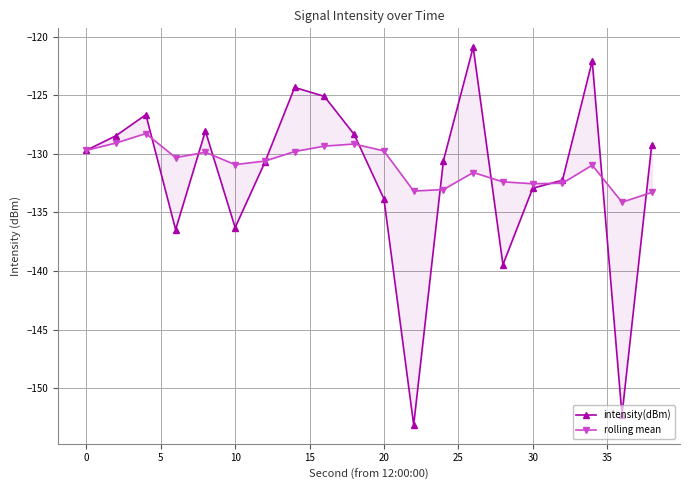

What are all the series names shown in the legend?

intensity(dBm), rolling mean